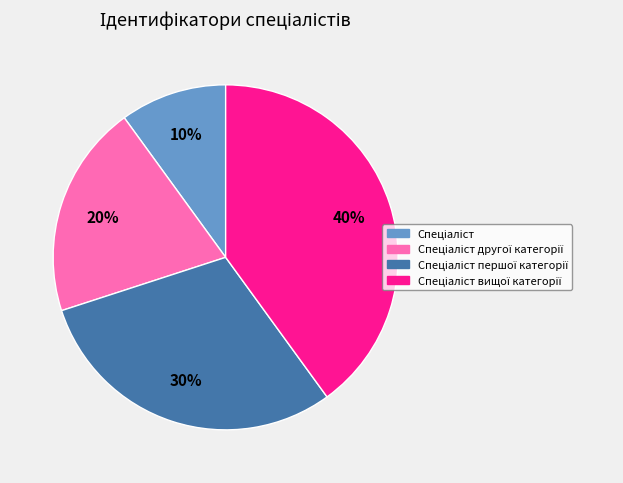

To the nearest percent, what is the difference between the largest and smallest slice percentages?

30%